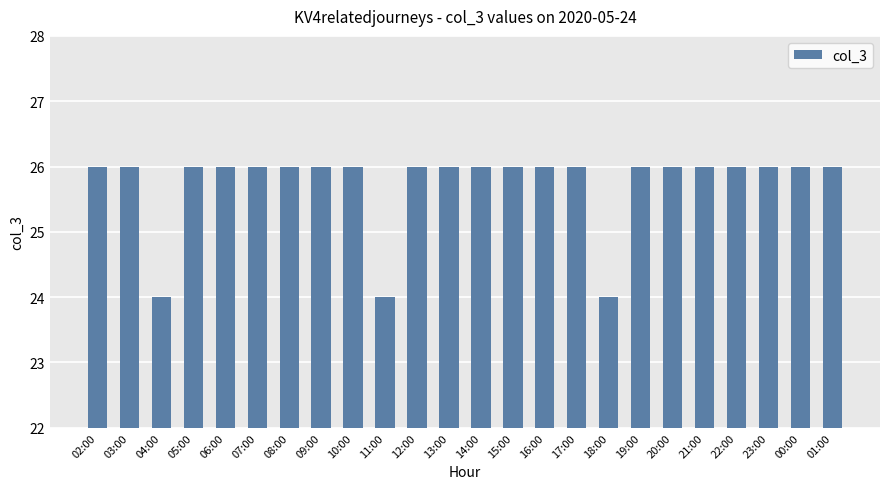

True or false: the data shows 18 at 08:00.

False